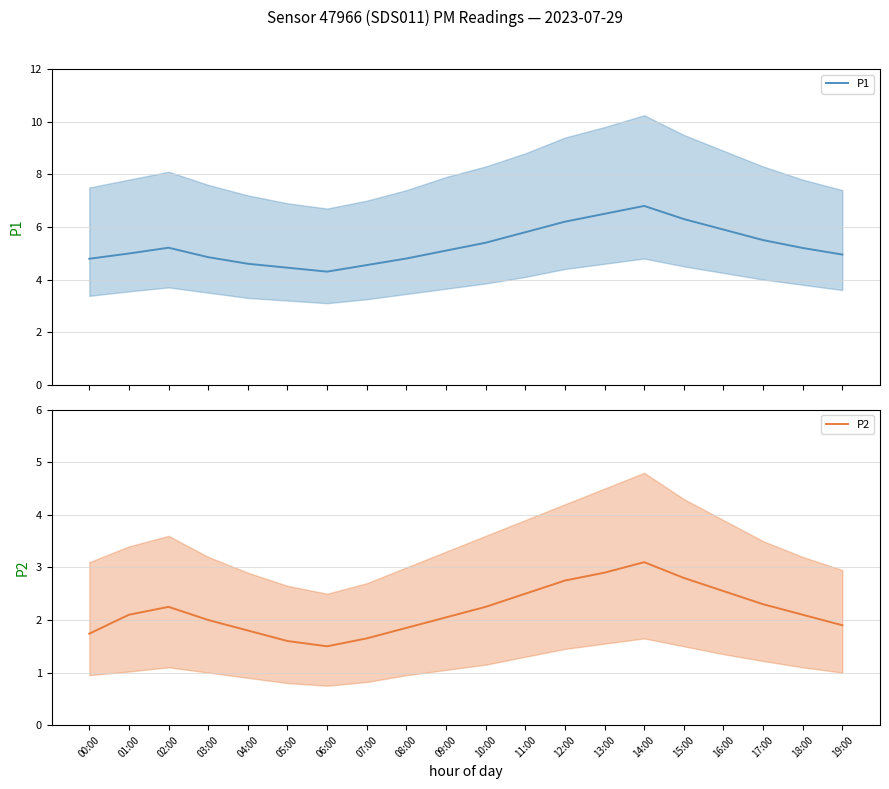

What is the smallest value displayed?

1.5